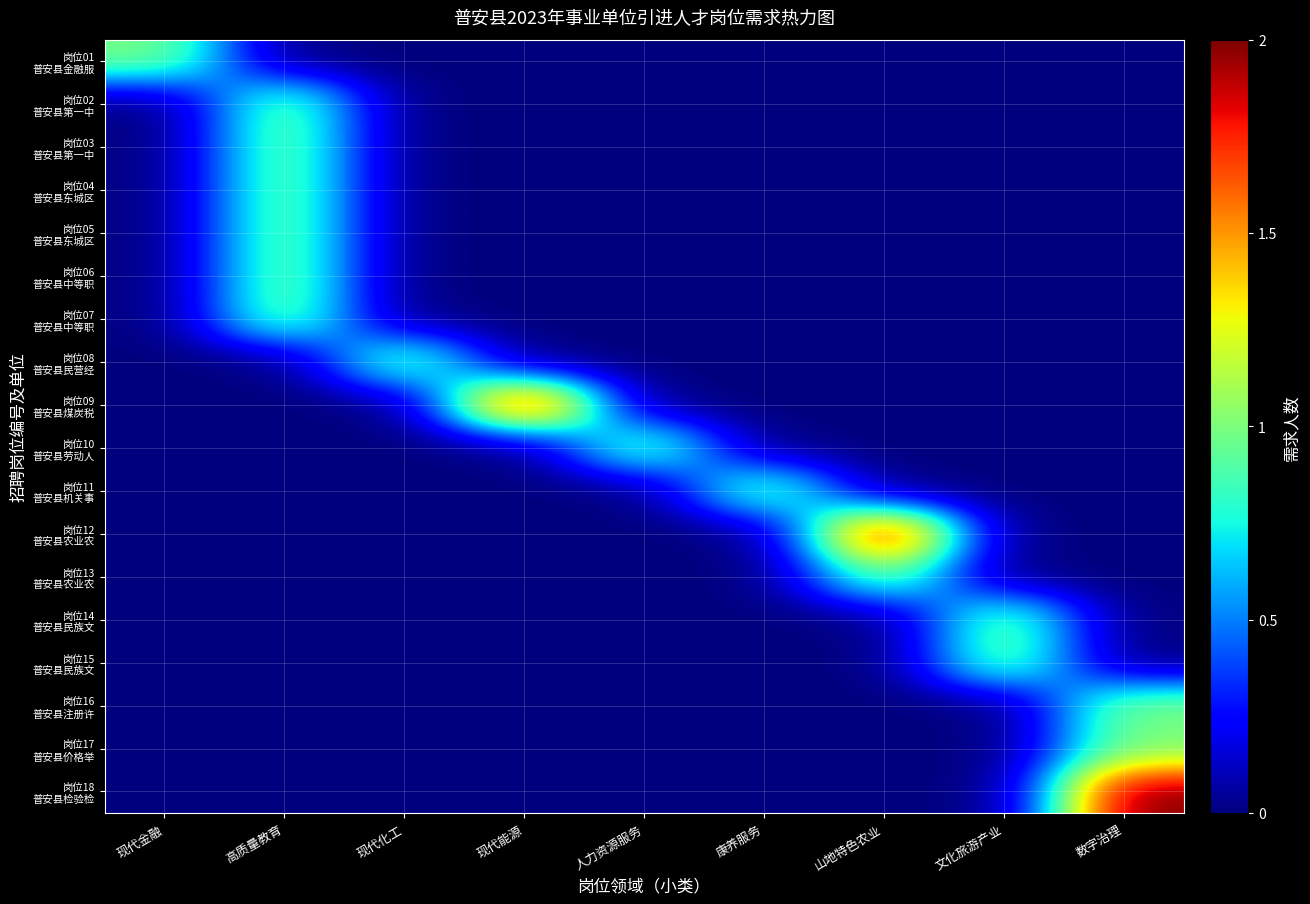

Rank the series at 现代金融 from highest to lowest value.

岗位01 普安县金融服, 岗位02 普安县第一中, 岗位03 普安县第一中, 岗位04 普安县东城区, 岗位05 普安县东城区, 岗位06 普安县中等职, 岗位07 普安县中等职, 岗位08 普安县民营经, 岗位09 普安县煤炭税, 岗位10 普安县劳动人, 岗位11 普安县机关事, 岗位12 普安县农业农, 岗位13 普安县农业农, 岗位14 普安县民族文, 岗位15 普安县民族文, 岗位16 普安县注册许, 岗位17 普安县价格举, 岗位18 普安县检验检